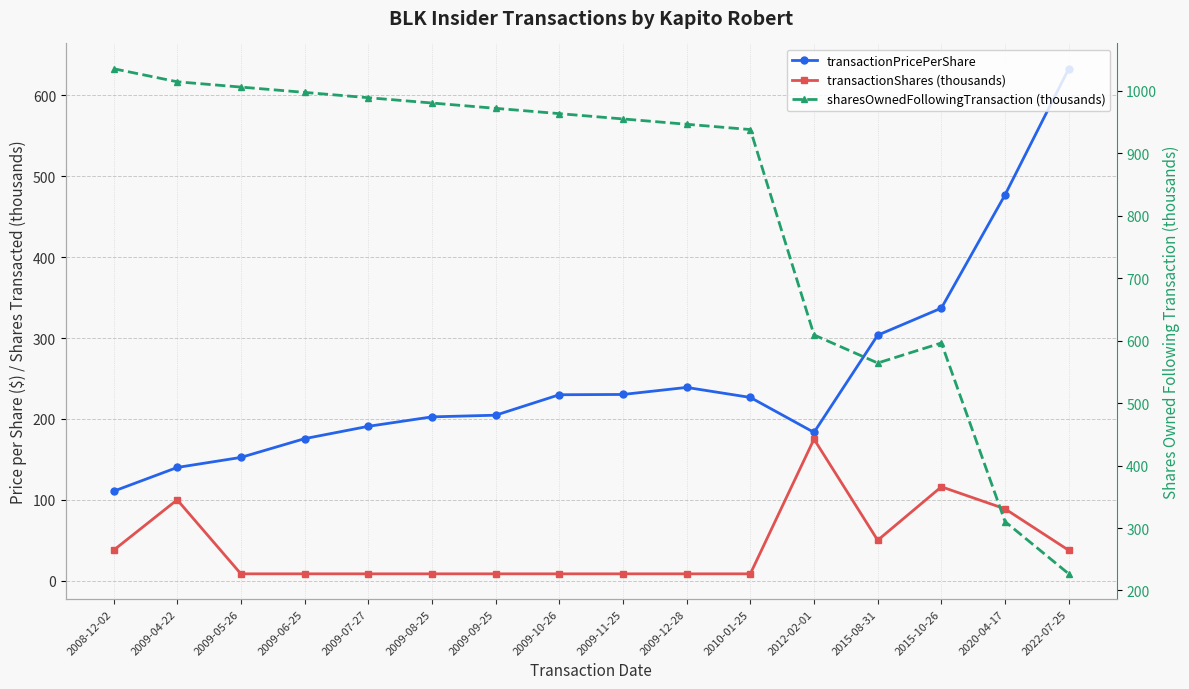

At which category does transactionShares (thousands) reach its first local valley?

2015-08-31